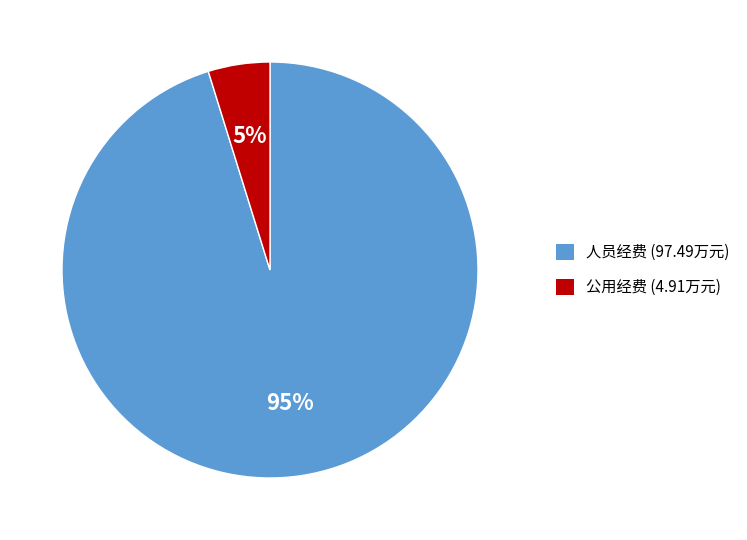

How many slices are in this pie chart?

2